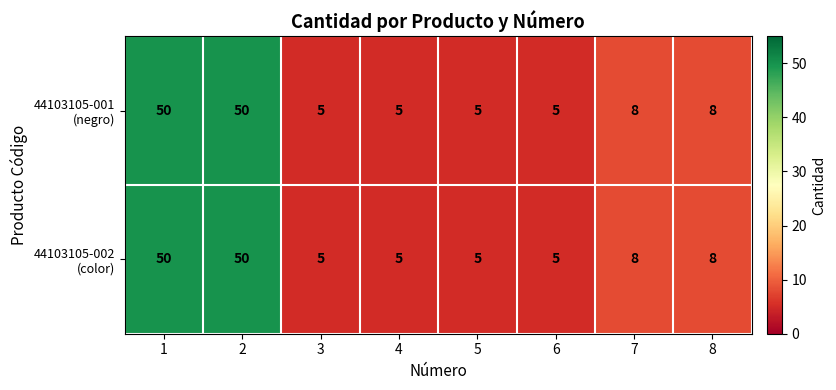

What is the maximum value shown in the chart?

50